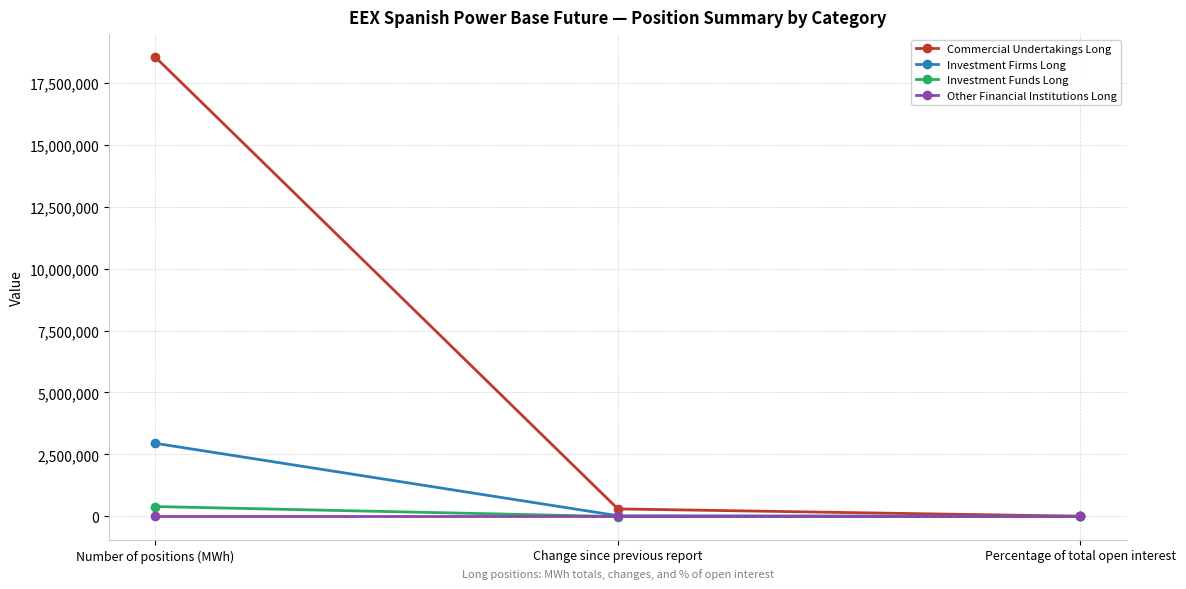

What position from the right is Number of positions (MWh)?

3